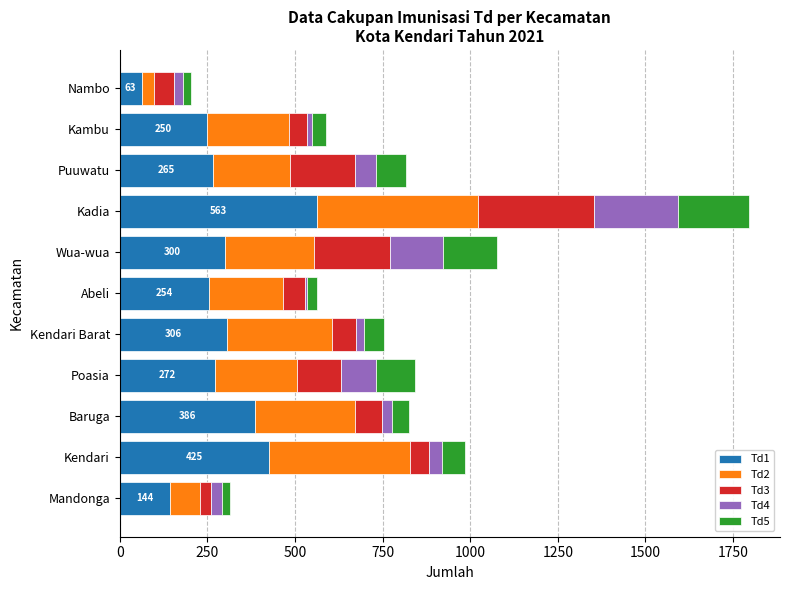

Is it true that Td1 equals 563 at Kadia?

True